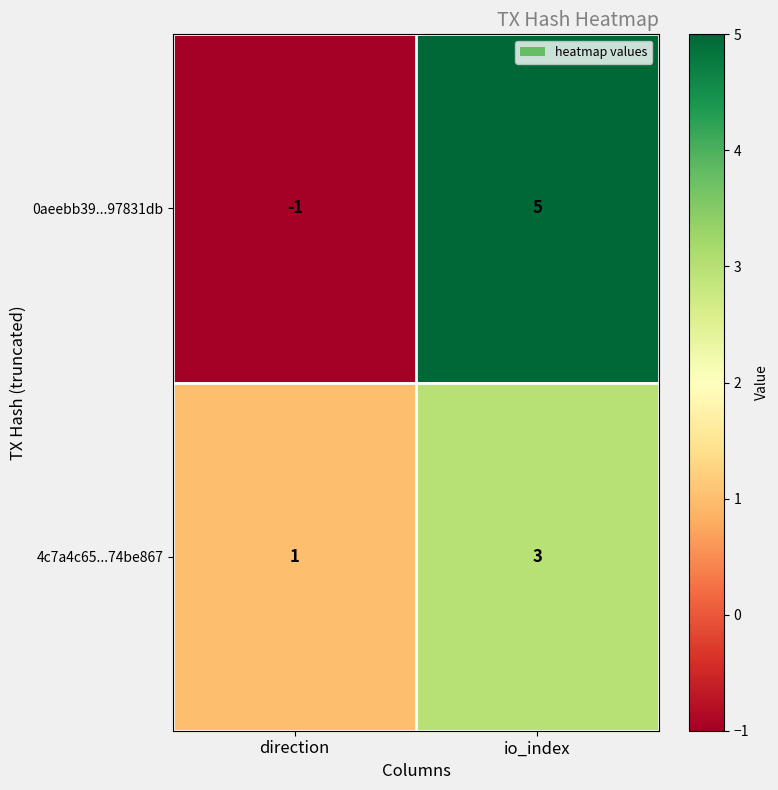

What is the sum of all 0aeebb39...97831db values?

4